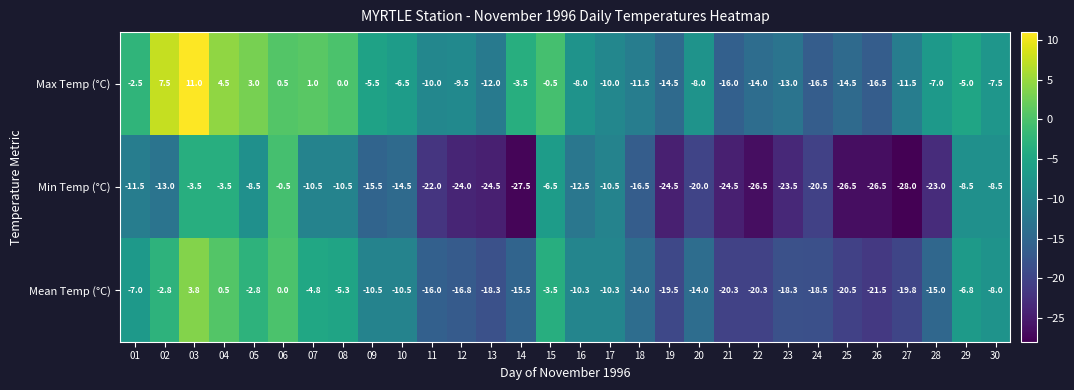

What is the difference between the Mean Temp (°C) values at 23 and 20?

4.3